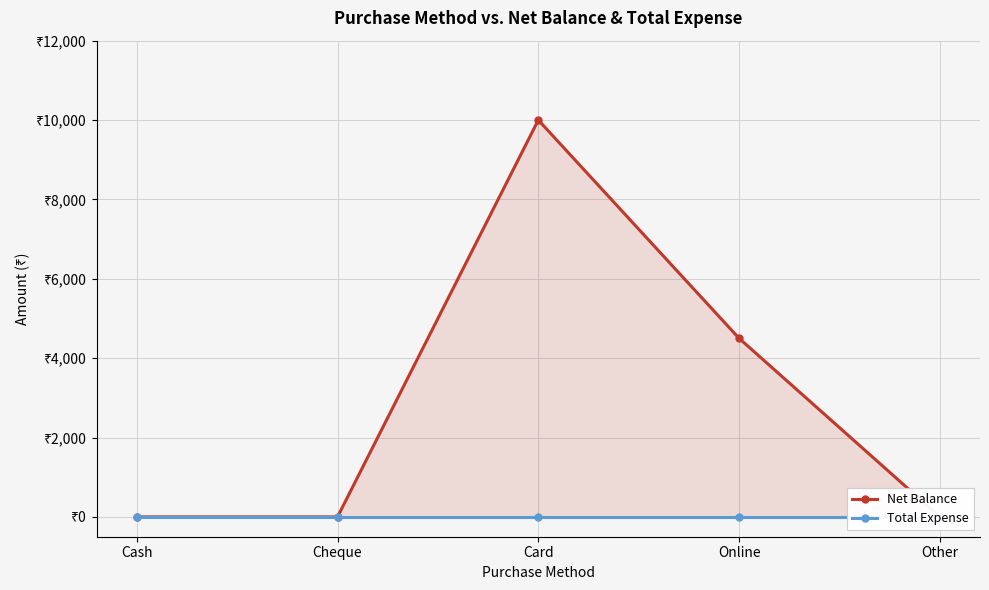

What is the total value across all series at Card?

10000